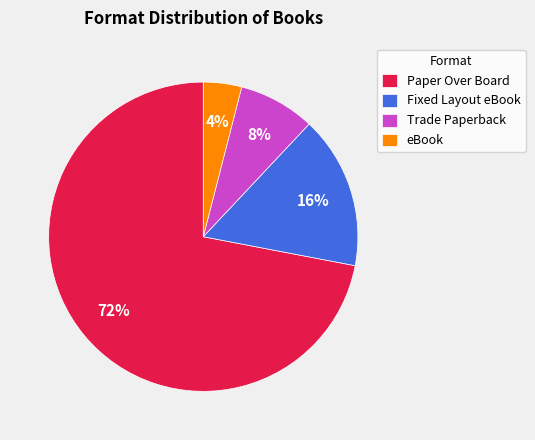

Is it true that Trade Paperback is 1% of the pie?

False